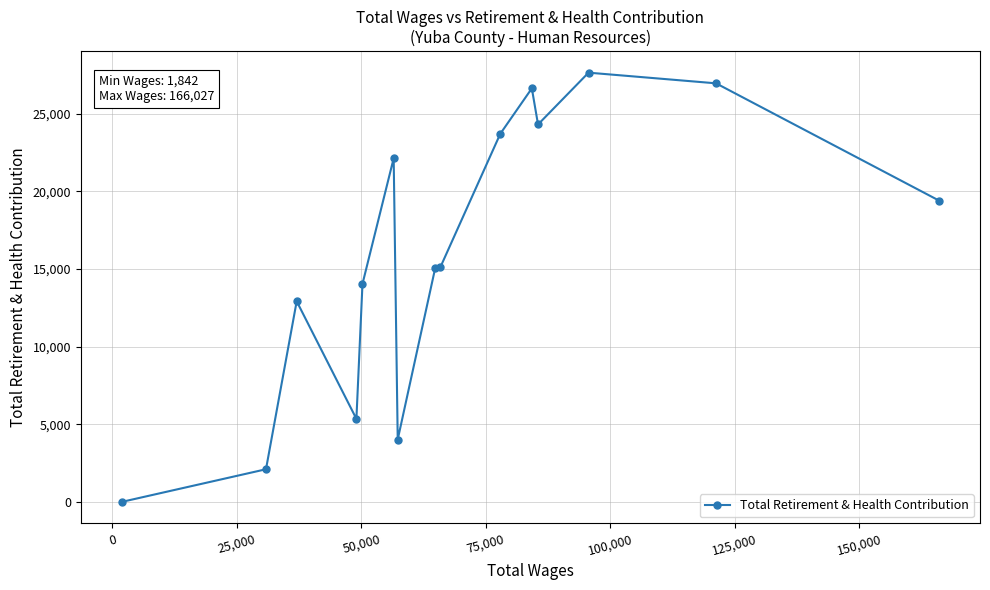

What is the greatest value displayed?

27630